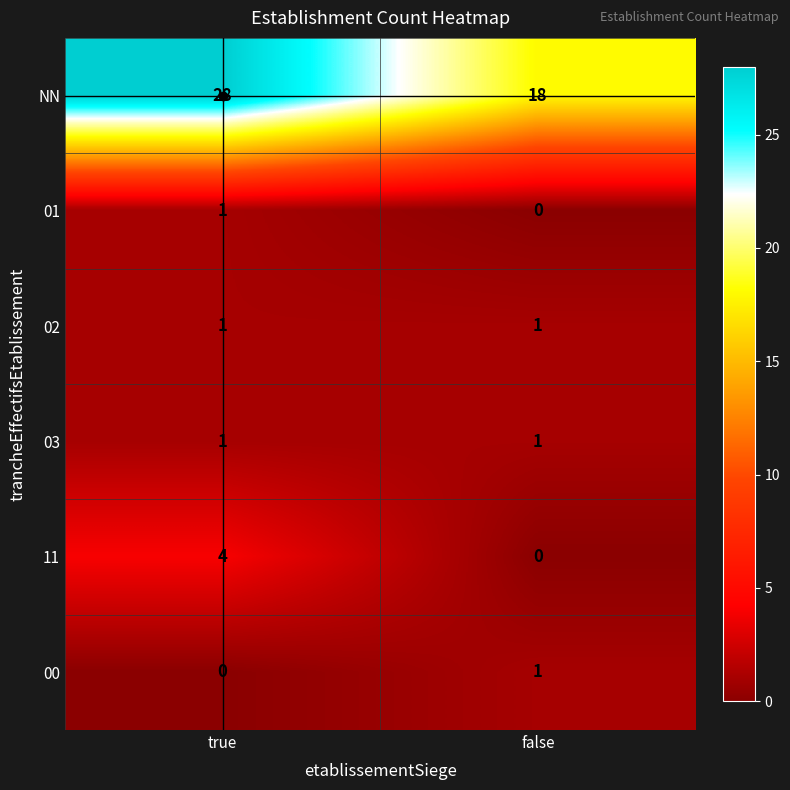

Rank the categories by 01 value from lowest to highest.

false, true